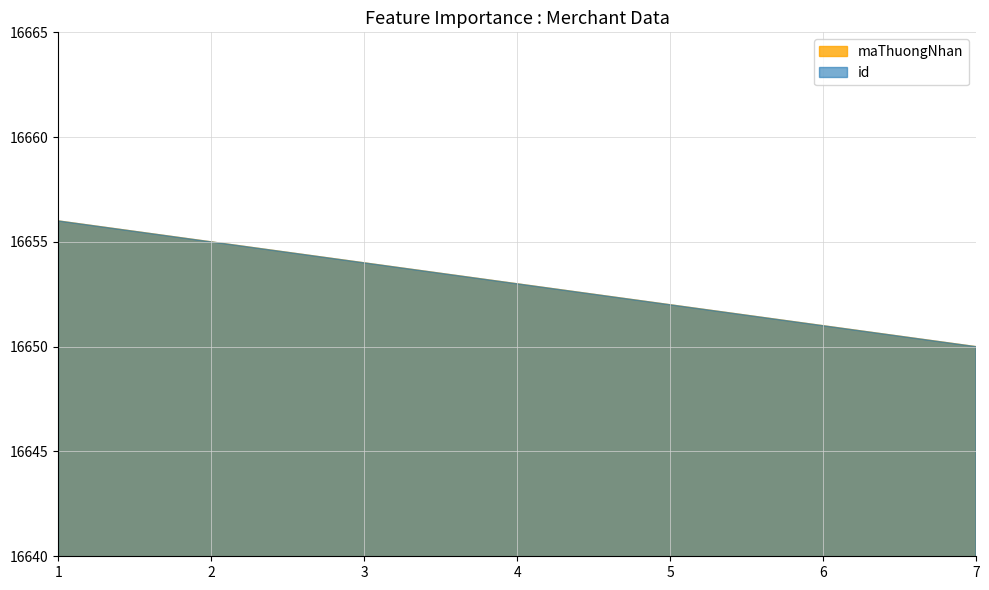

Which series has the largest total across all categories?

id